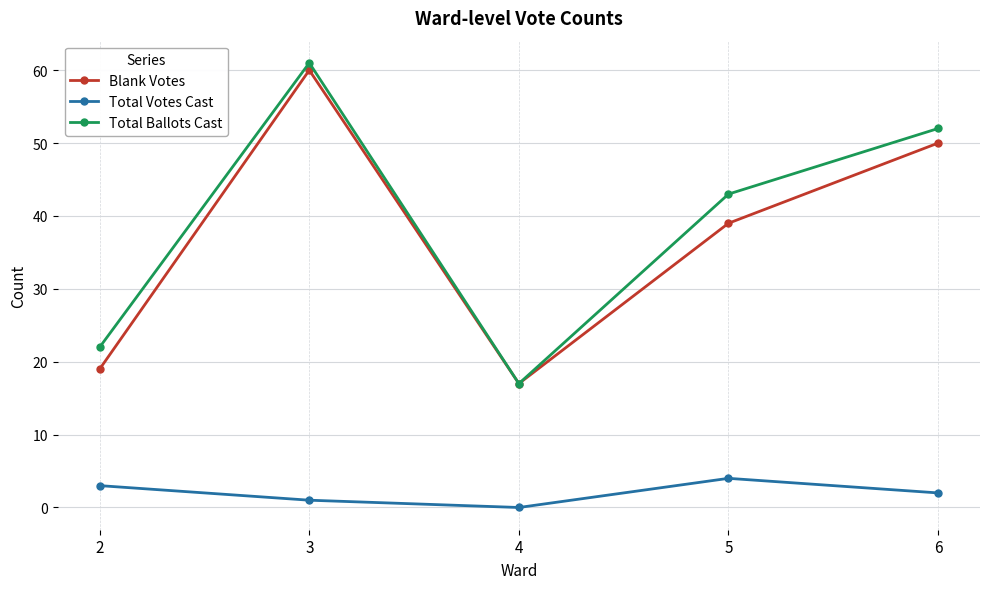

True or false: Total Votes Cast and Blank Votes cross at least once.

False